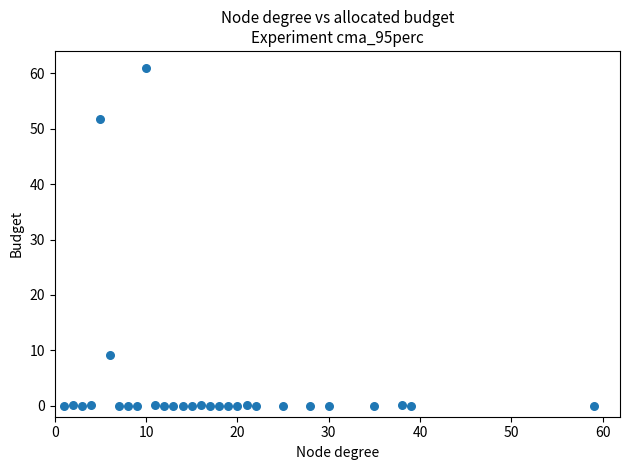

What is the range of Y values (max minus min)?

61.0